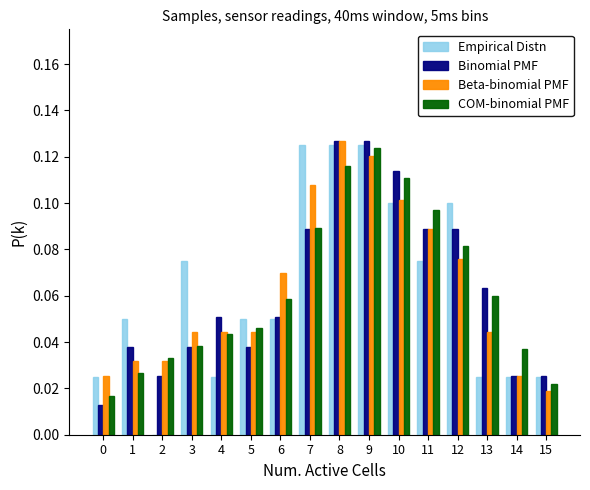

True or false: Empirical Distn has a value of 0.0 at 4.

True